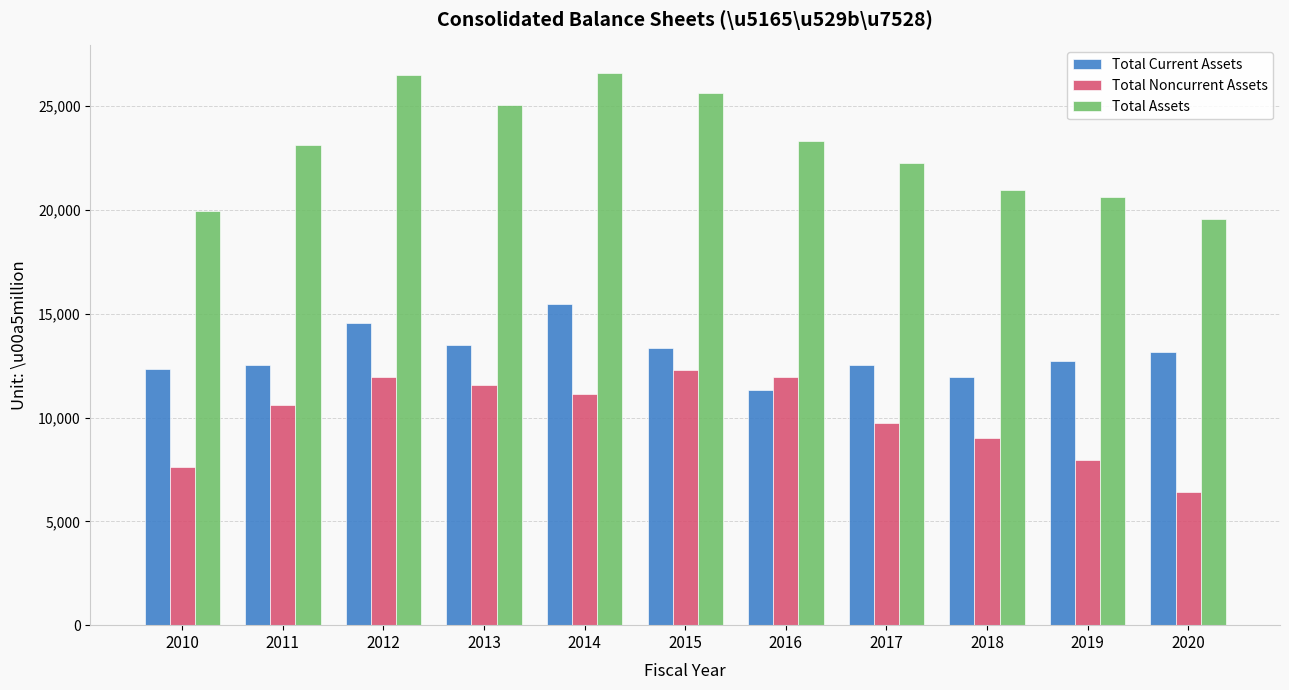

What is the difference between the maximum and minimum values in the Total Assets series?

7018